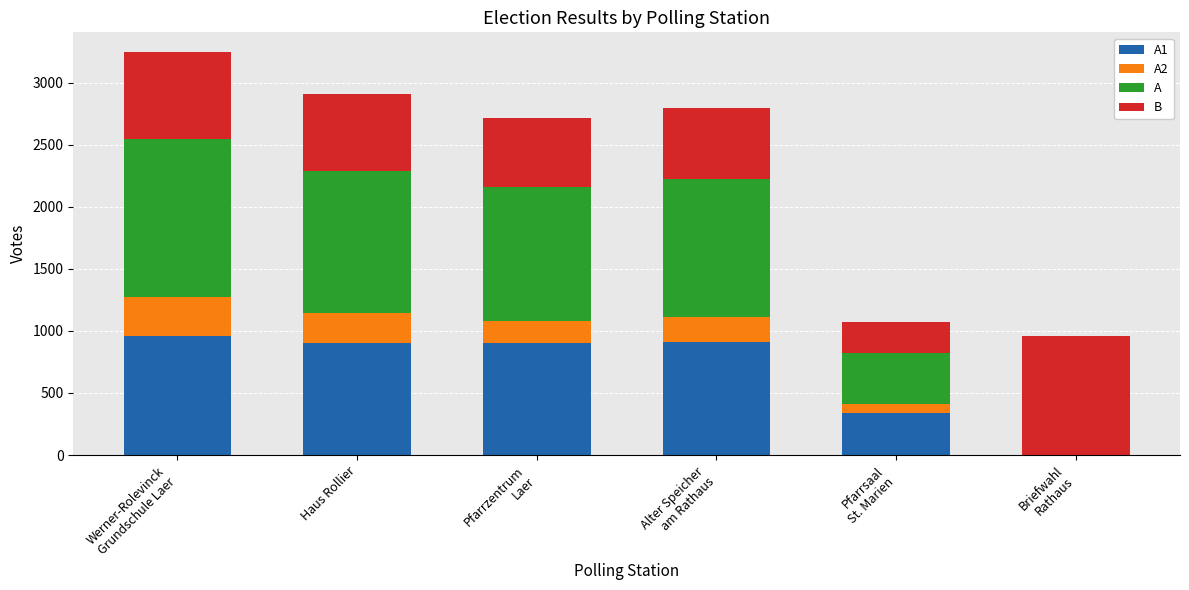

How many data points does each series have?

6